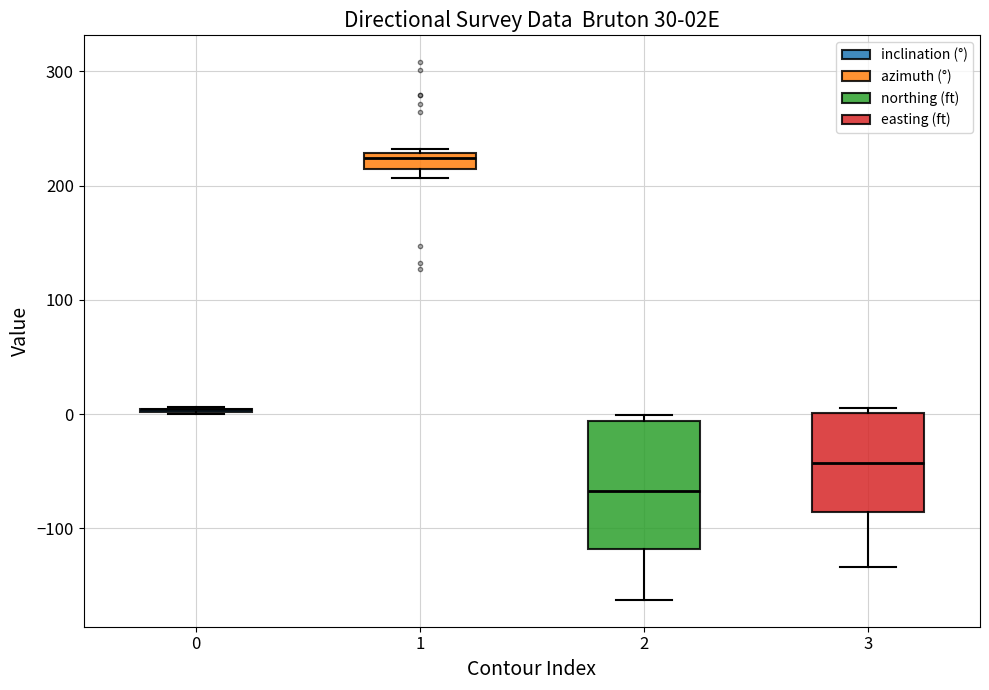

Comparing the boxes themselves (not the whiskers), which one is the tallest?

2